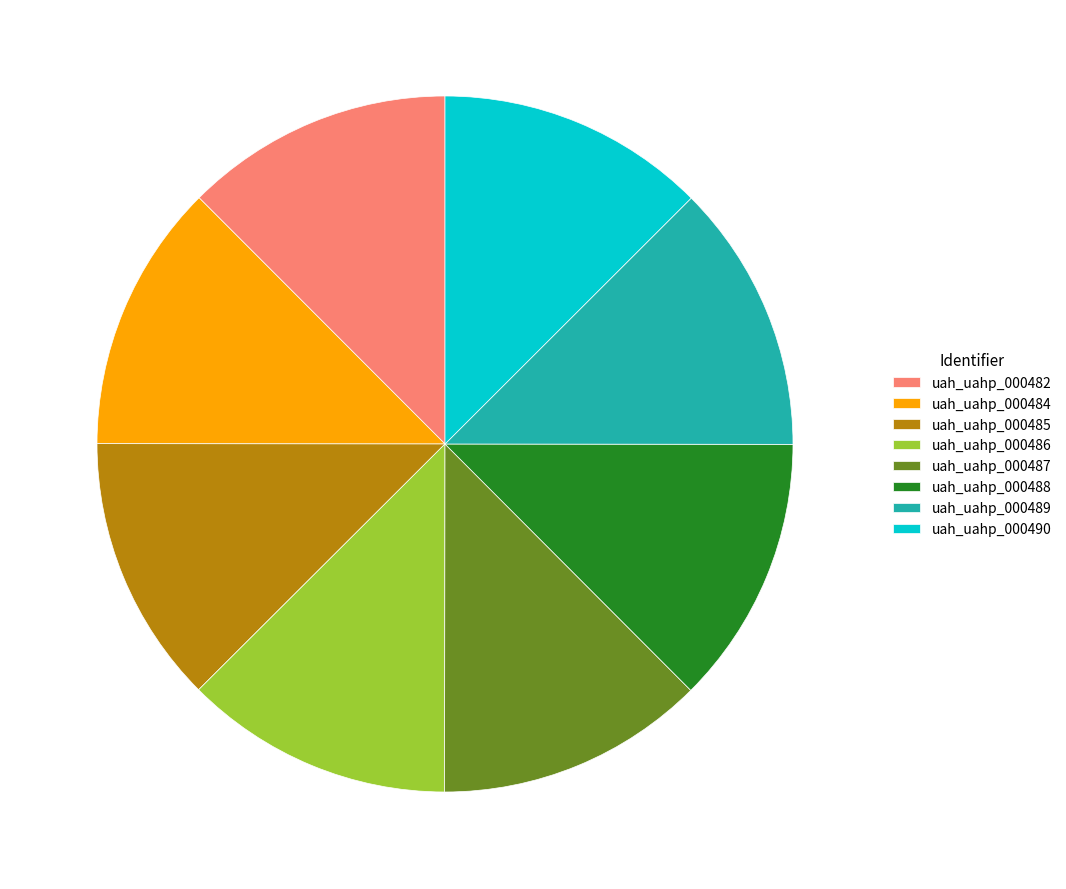

Count the number of slices in the pie.

8